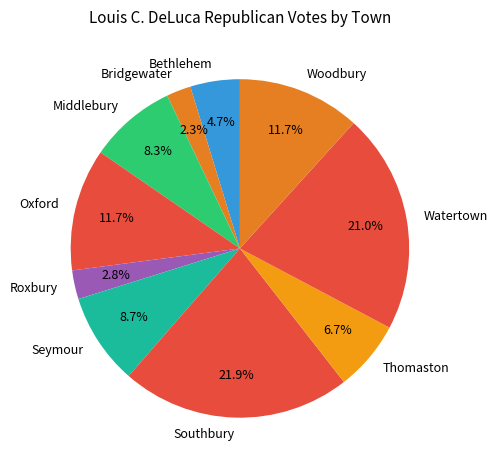

What is the ratio of the value at Bethlehem to the value at Southbury?

0.2